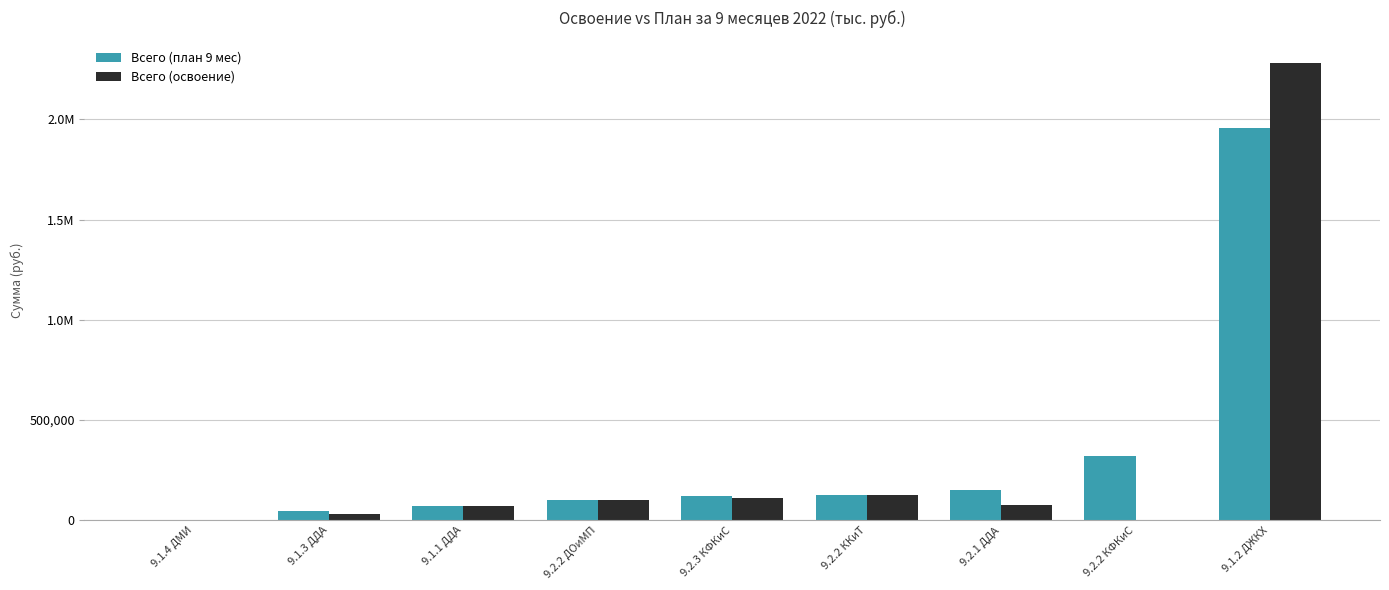

Reading left to right, extract all data points from this chart.

Всего (план 9 мес): 0.0	44265.0	73800.0	100000.0	121257.0	126038.0	149200.0	320000.0	1955154.0
Всего (освоение): 0.0	31870.6	73741.9	100000.0	111376.0	126038.0	75239.8	0.0	2279380.6